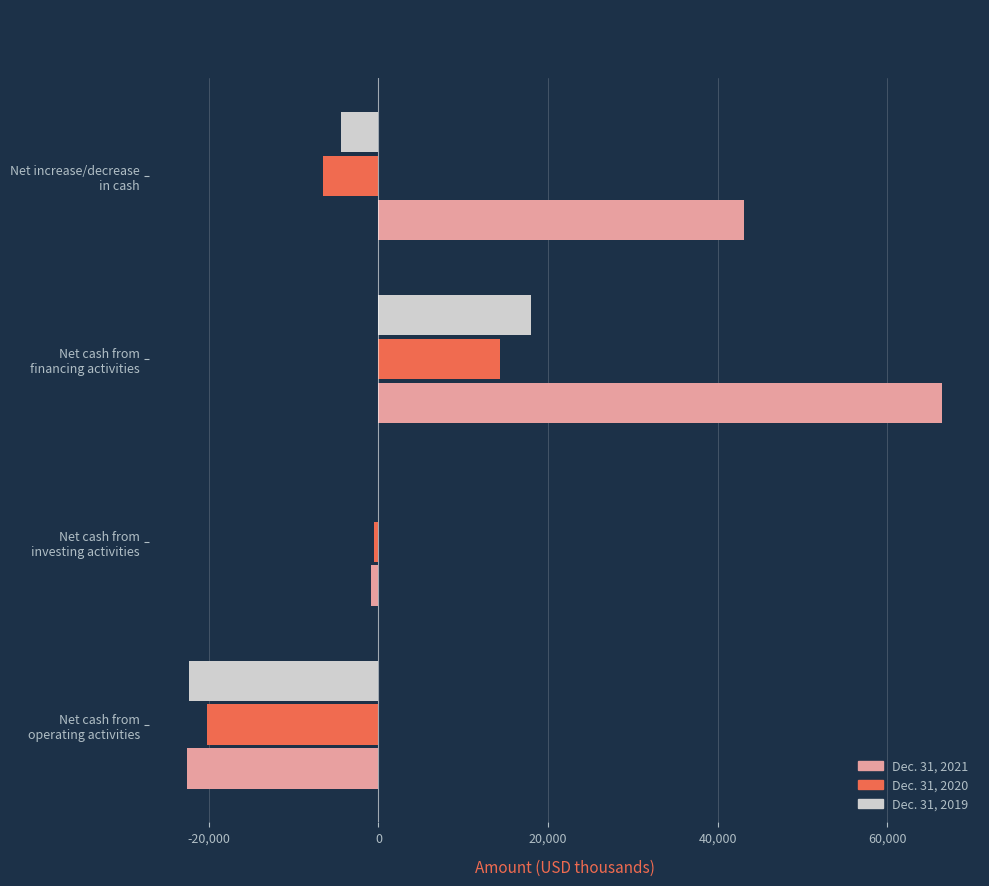

What is the sum of all Dec. 31, 2020 values?

-12982